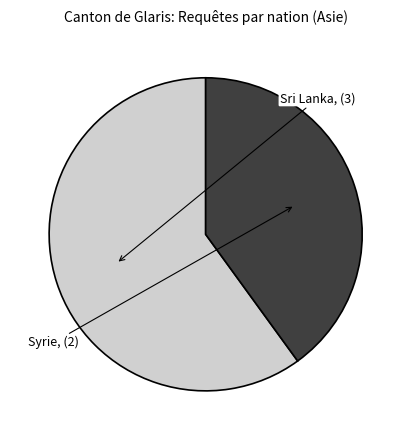

Is there any slice that represents more than half of the pie?

Yes